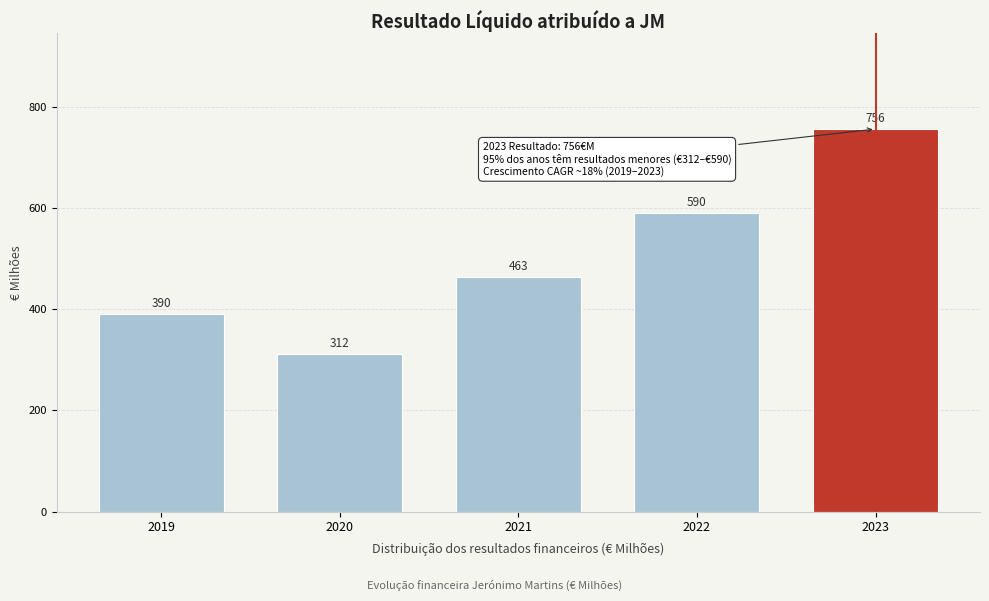

Reading left to right, transcribe all the data shown in this chart.

390	312	463	590	756